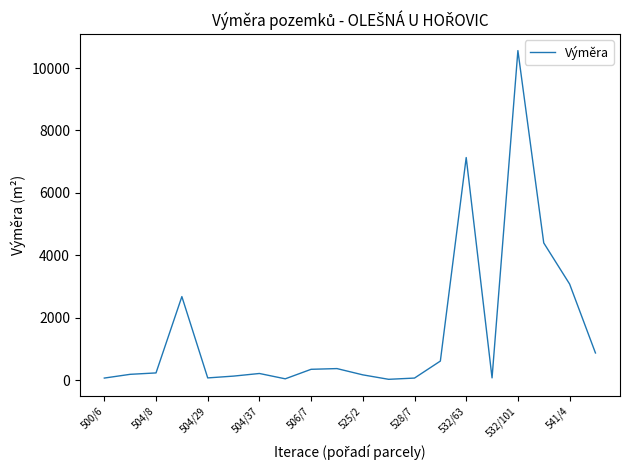

What is the maximum value shown in the chart?

10559